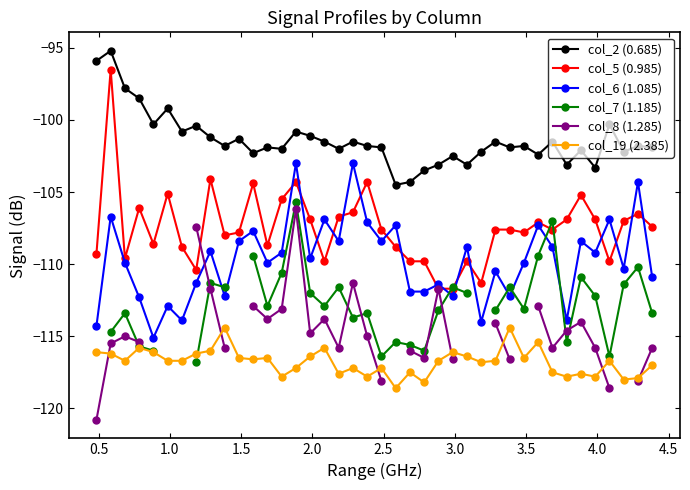

What is the value of the col_2 (0.685) point at the 17th from the left?

-101.5